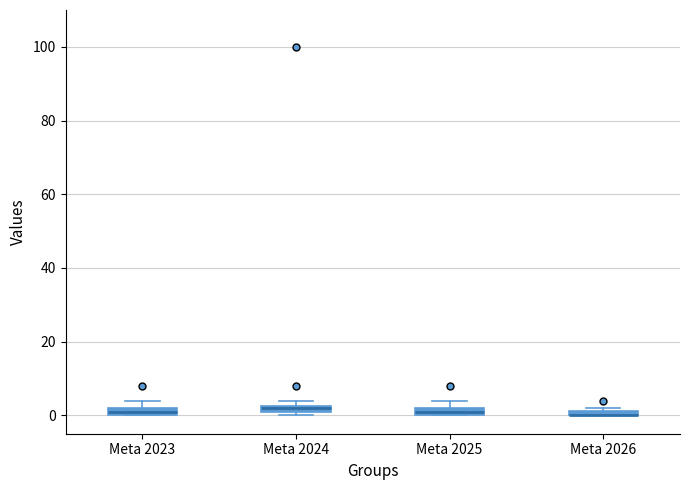

Where is the upper edge of the box for Meta 2023 on the y-axis? The values are not printed on the chart, so give them approximately, as read against the axis.

2